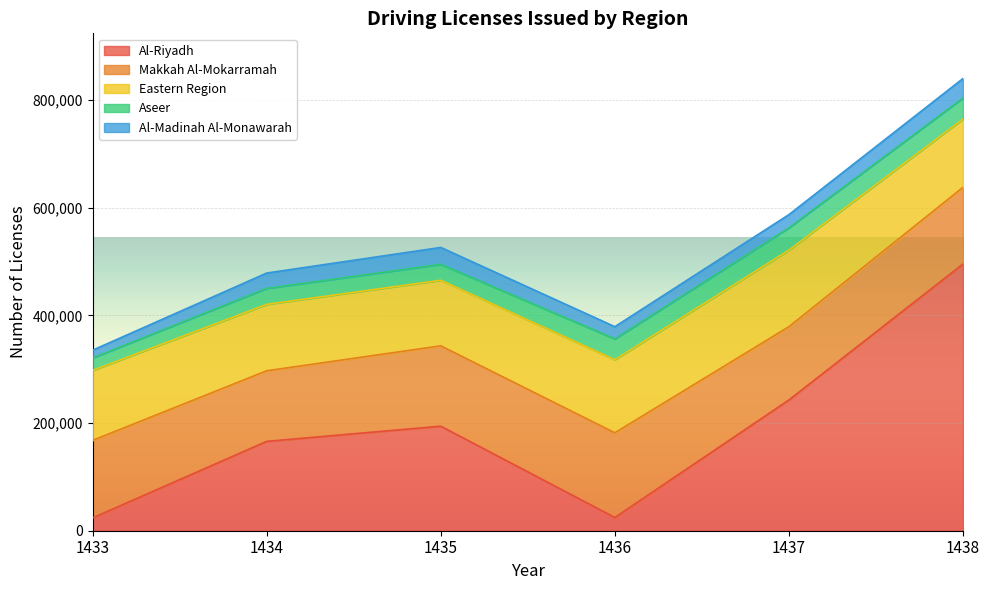

How many times do Al-Riyadh and Eastern Region cross each other?

3